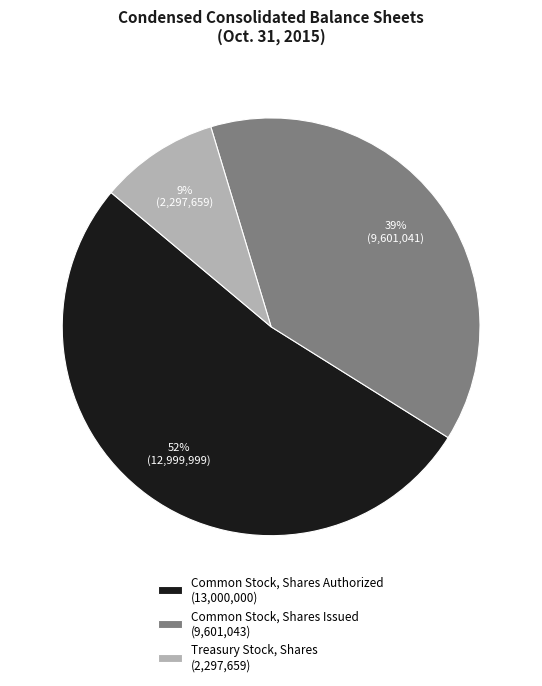

Rank the categories by value from highest to lowest.

Common Stock, Shares Authorized (13,000,000), Common Stock, Shares Issued (9,601,043), Treasury Stock, Shares (2,297,659)